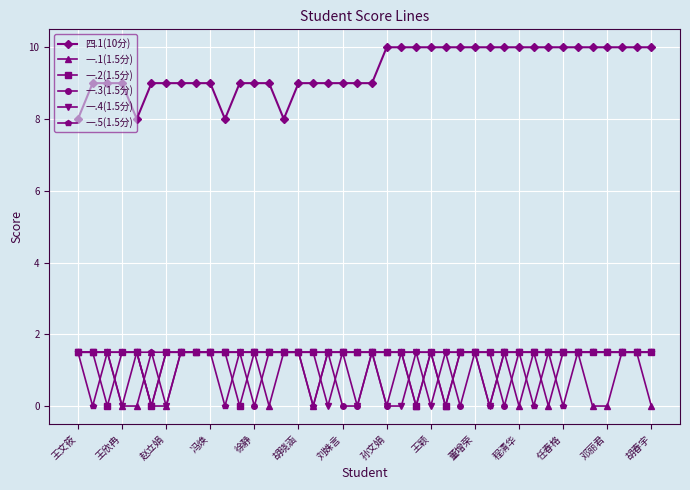

What is the sum of all 一.2(1.5分) values?

52.5